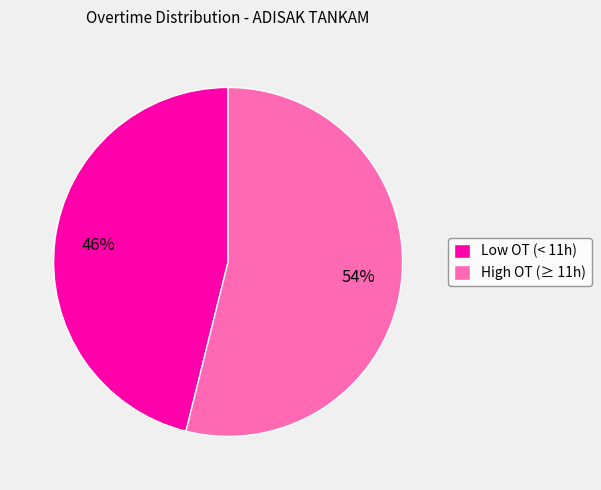

What is the ratio of the value at Low OT (< 11h) to the value at High OT (≥ 11h)?

0.9